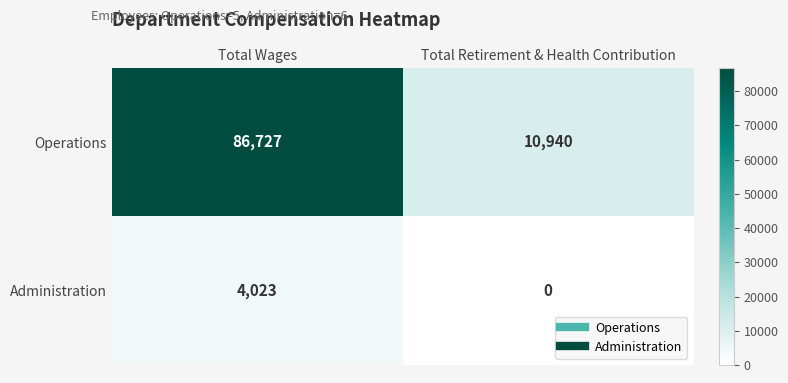

Reading left to right, extract all data points from this chart.

Operations: Total Wages=86727	Total Retirement & Health Contribution=10940
Administration: Total Wages=4023	Total Retirement & Health Contribution=0